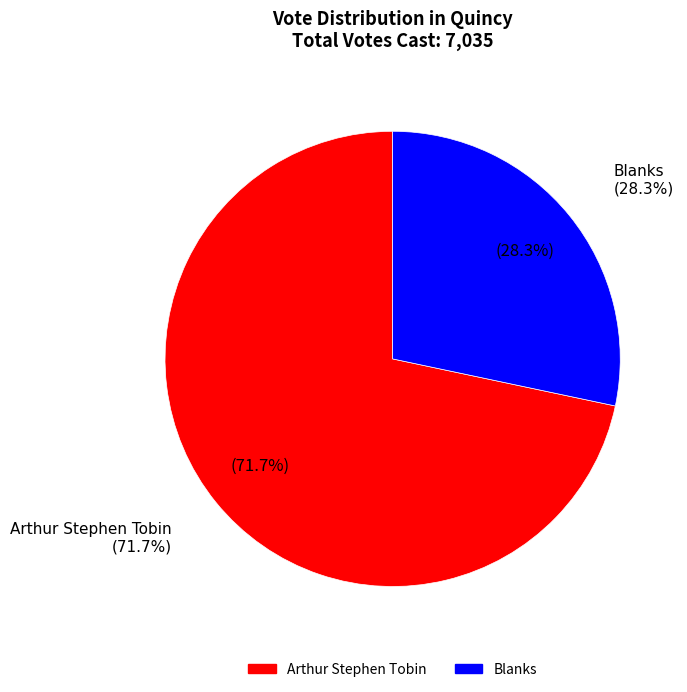

The Arthur Stephen Tobin slice represents 72% of the pie. True or false?

True